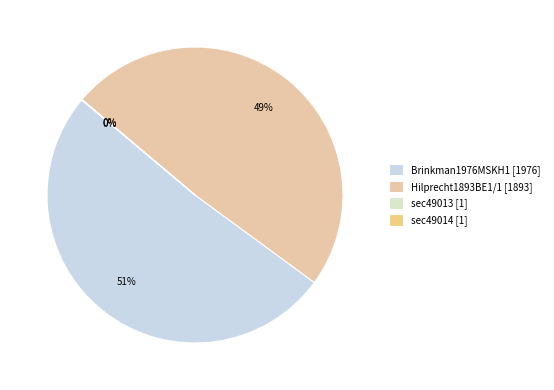

Count the number of slices in the pie.

4